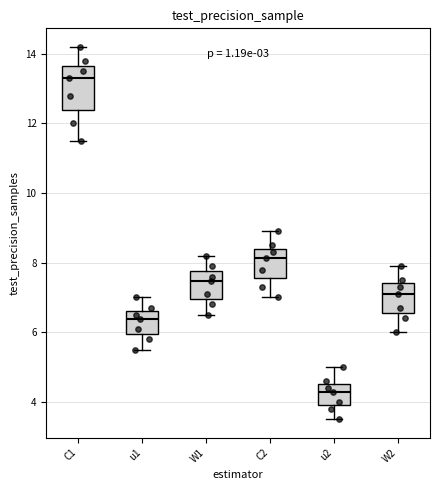

Which box has the highest median line?

C1